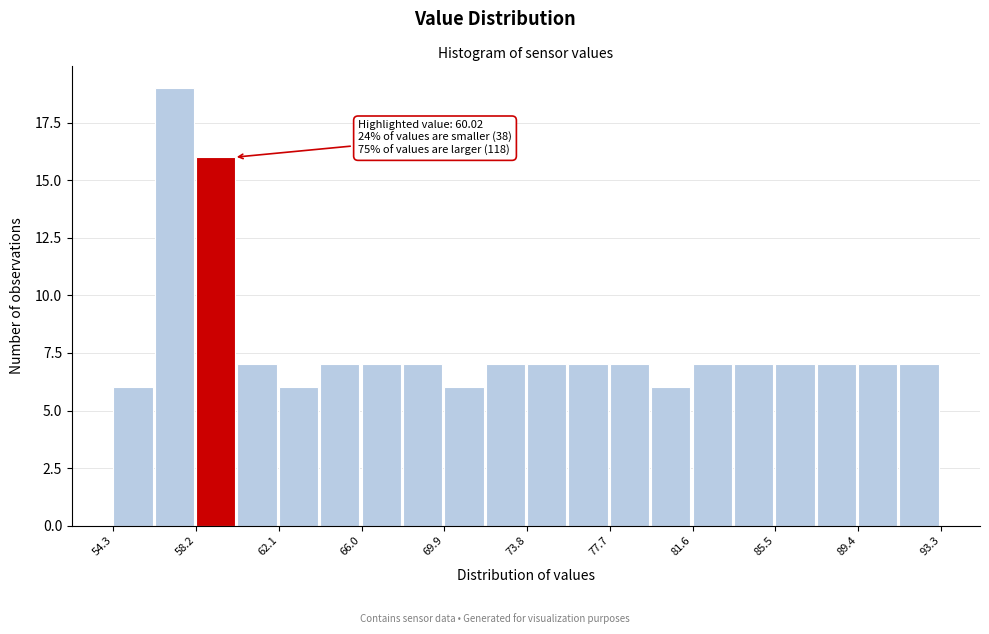

Around what value on the x-axis is the tallest bar? Give the approximate position of its centre, as read against the axis.

57.0